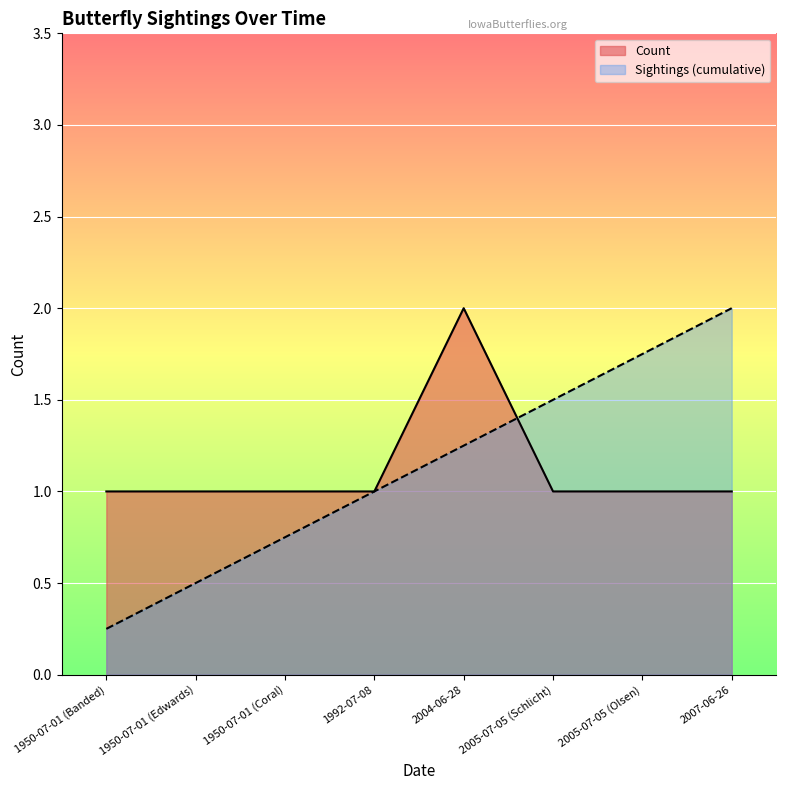

Rank the categories by value from highest to lowest.

2004-06-28, 1950-07-01 (Banded), 1950-07-01 (Edwards), 1950-07-01 (Coral), 1992-07-08, 2005-07-05 (Schlicht), 2005-07-05 (Olsen), 2007-06-26